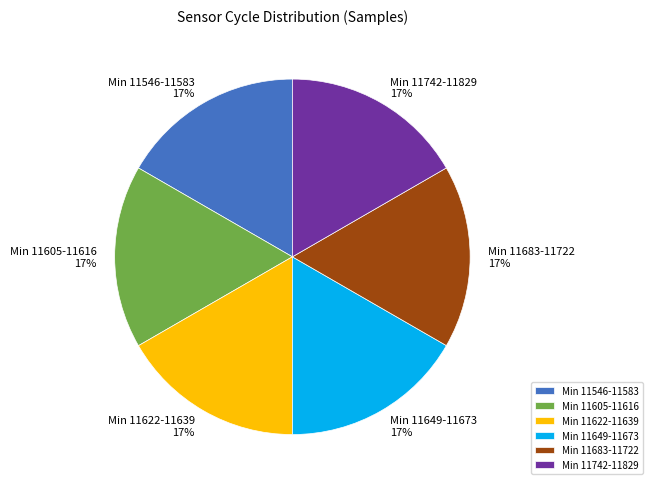

True or false: Min 11742-11829 accounts for 11% of the total.

False